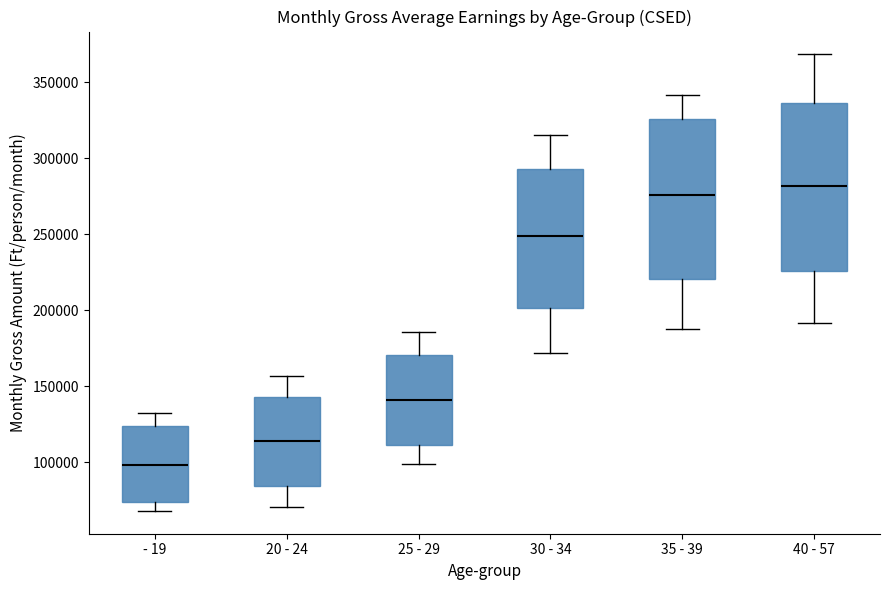

Where does the upper whisker of the box for 20 - 24 end on the y-axis? The values are not printed on the chart, so give them approximately, as read against the axis.

155000